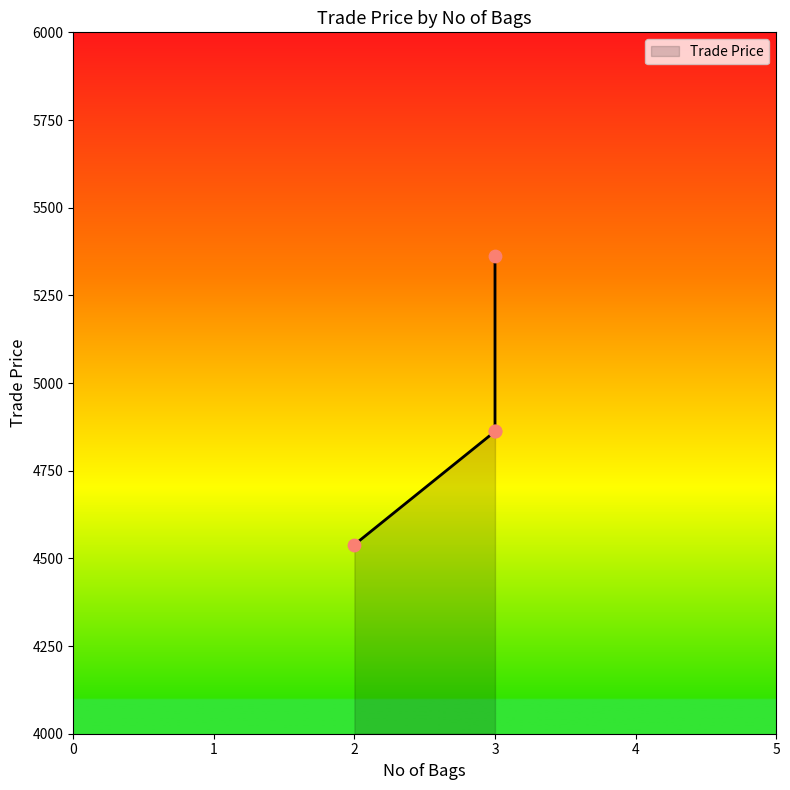

What is the change in value from 3 to 3?

-500.0